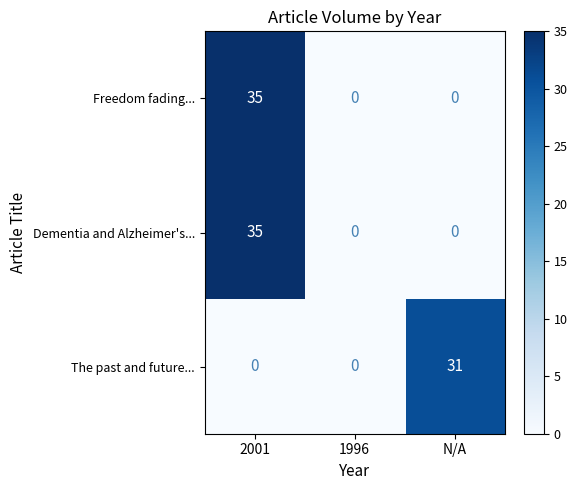

What is the total value across all series at 2001?

70